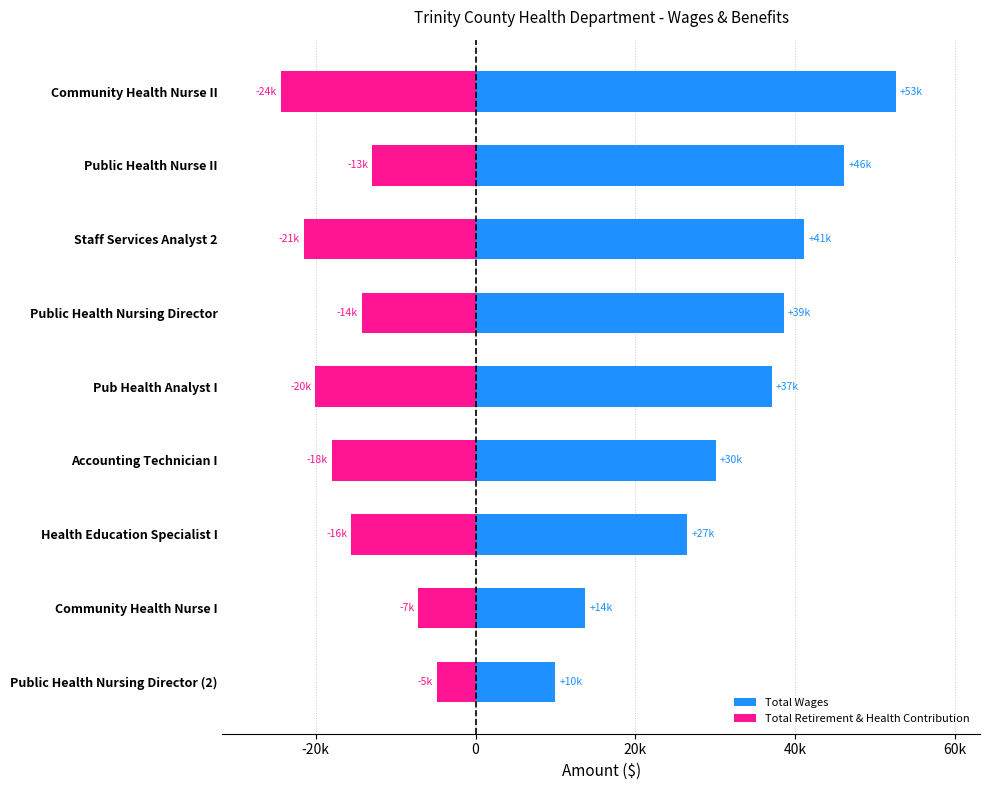

What are all the series names shown in the legend?

Total Wages, Total Retirement & Health Contribution